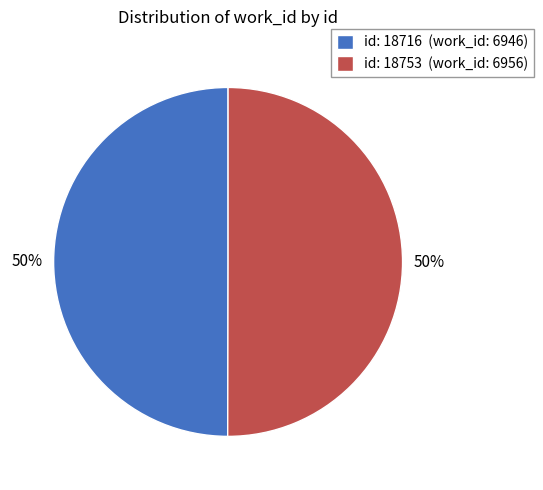

True or false: id: 18753 (work_id: 6956) accounts for 60% of the total.

False